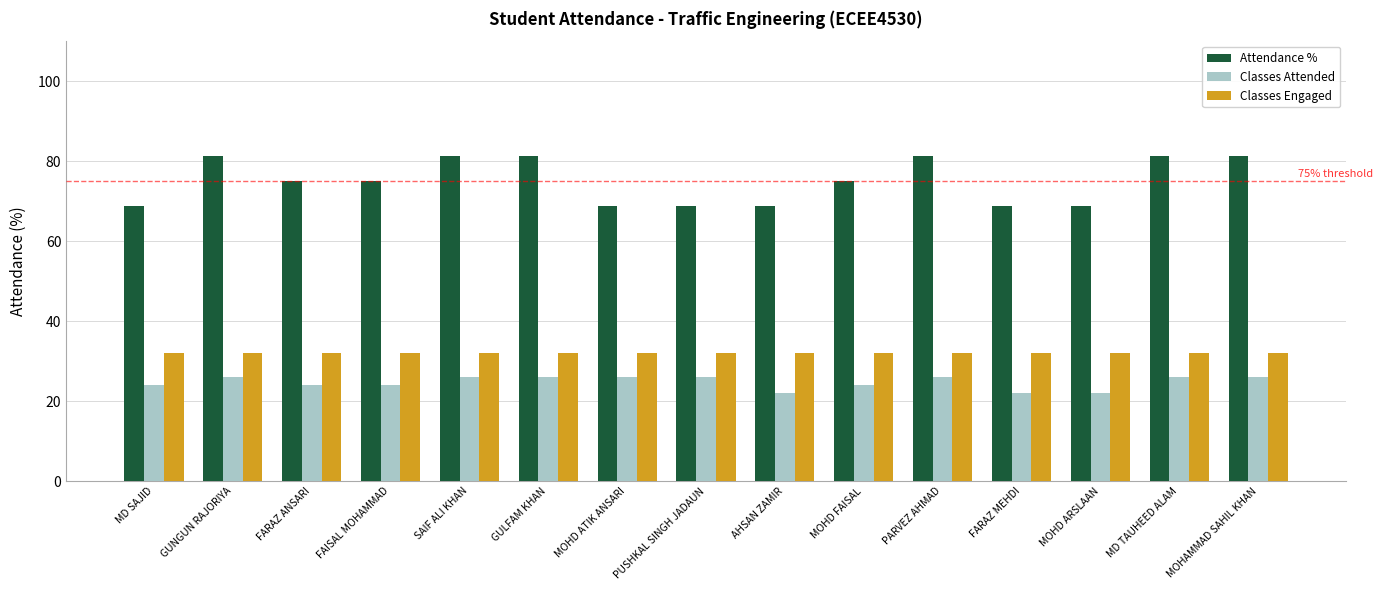

The Classes Engaged series shows 44.7 at MD TAUHEED ALAM. True or false?

False